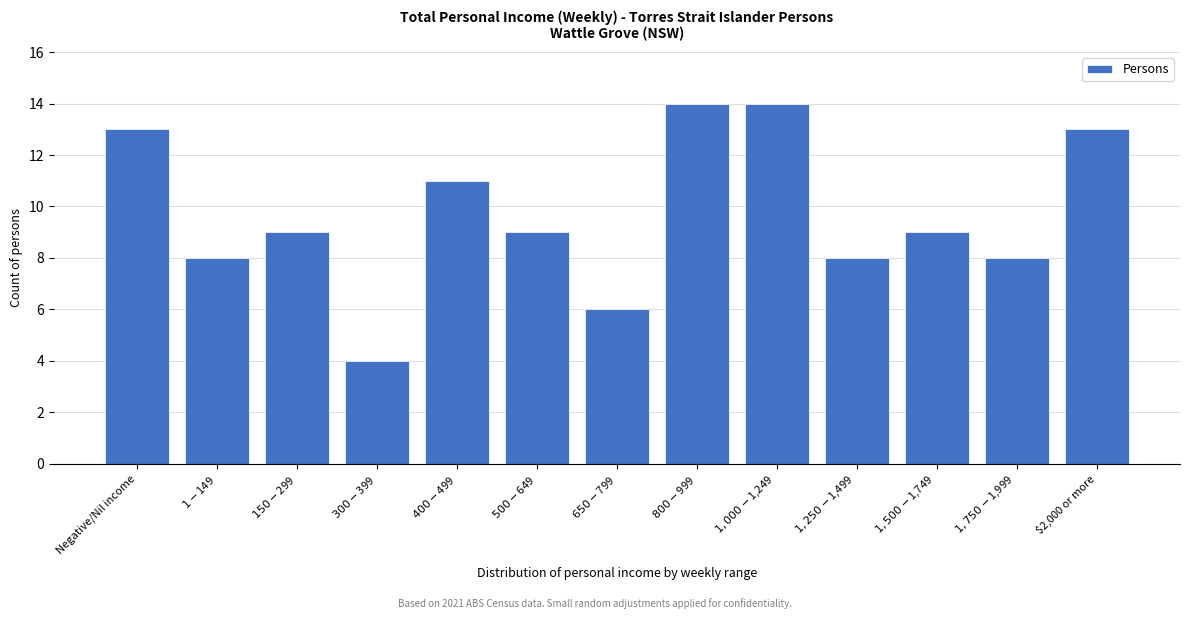

Reading left to right, extract all data points from this chart.

13	8	9	4	11	9	6	14	14	8	9	8	13